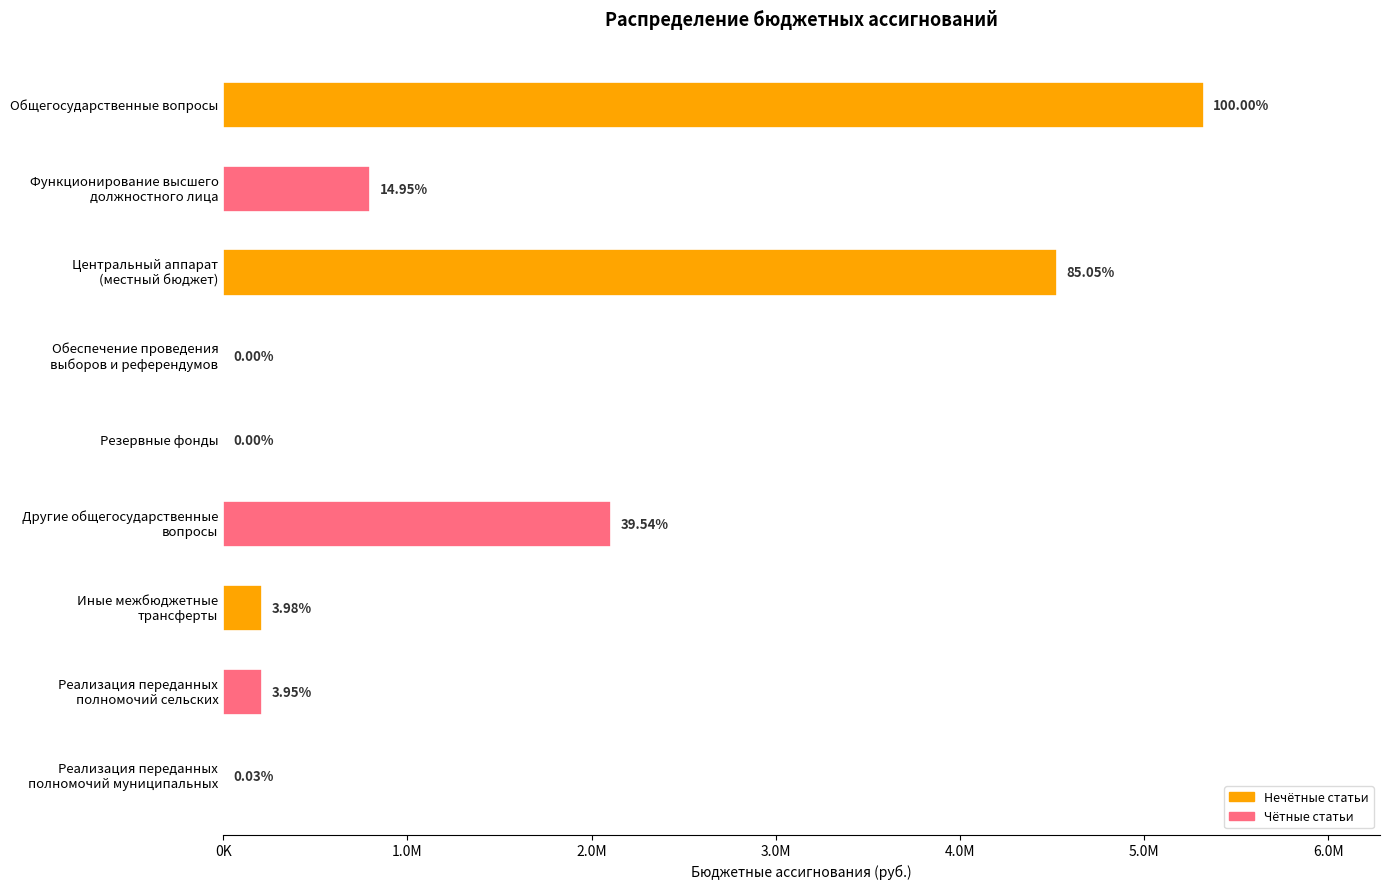

Are the bars horizontal?

Yes